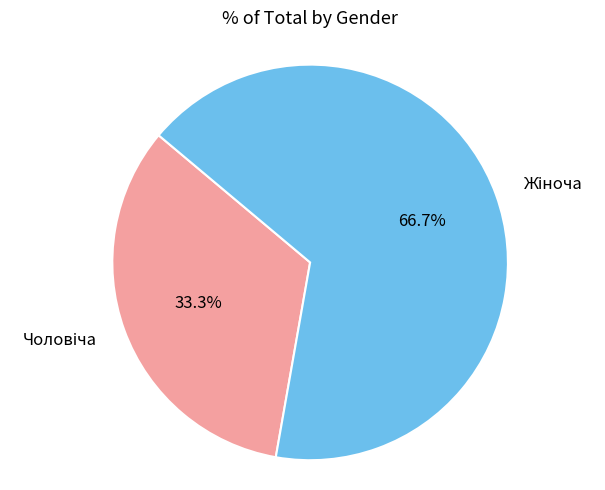

Which has a higher value, Чоловіча or Жіноча?

Жіноча